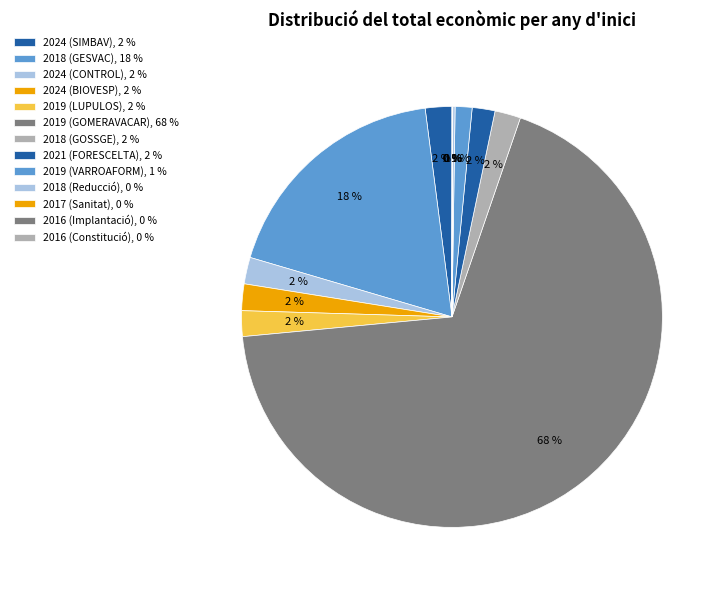

Does 2019 (VARROAFORM) represent more than half of the total?

No